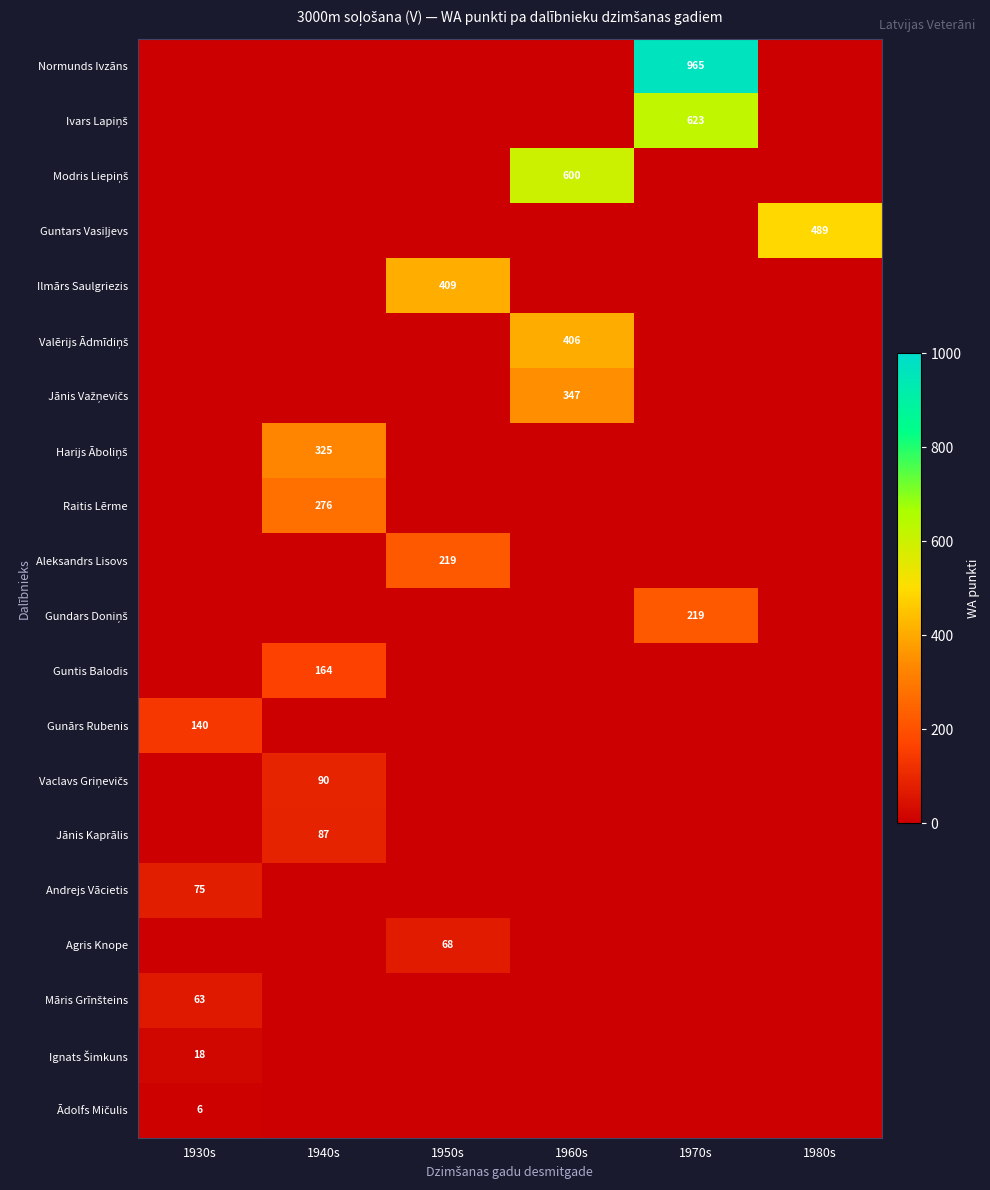

The value of Andrejs Vācietis at 1930s is 75. True or false?

True